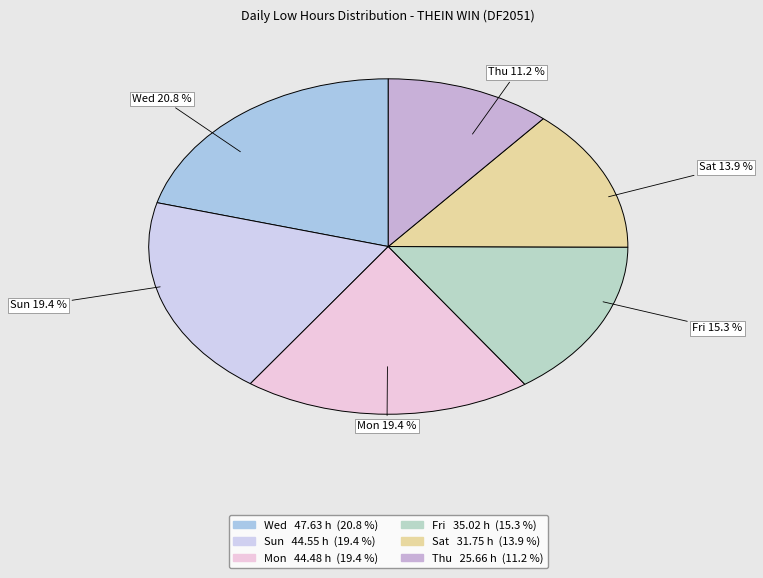

Which category has the smallest portion of the pie?

Thu